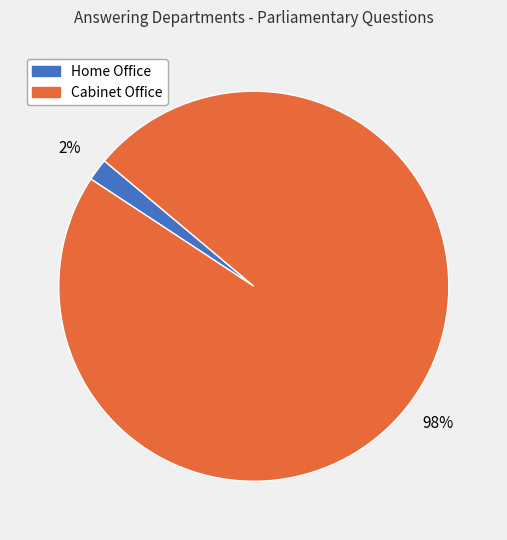

What is the largest slice in the pie chart?

Cabinet Office